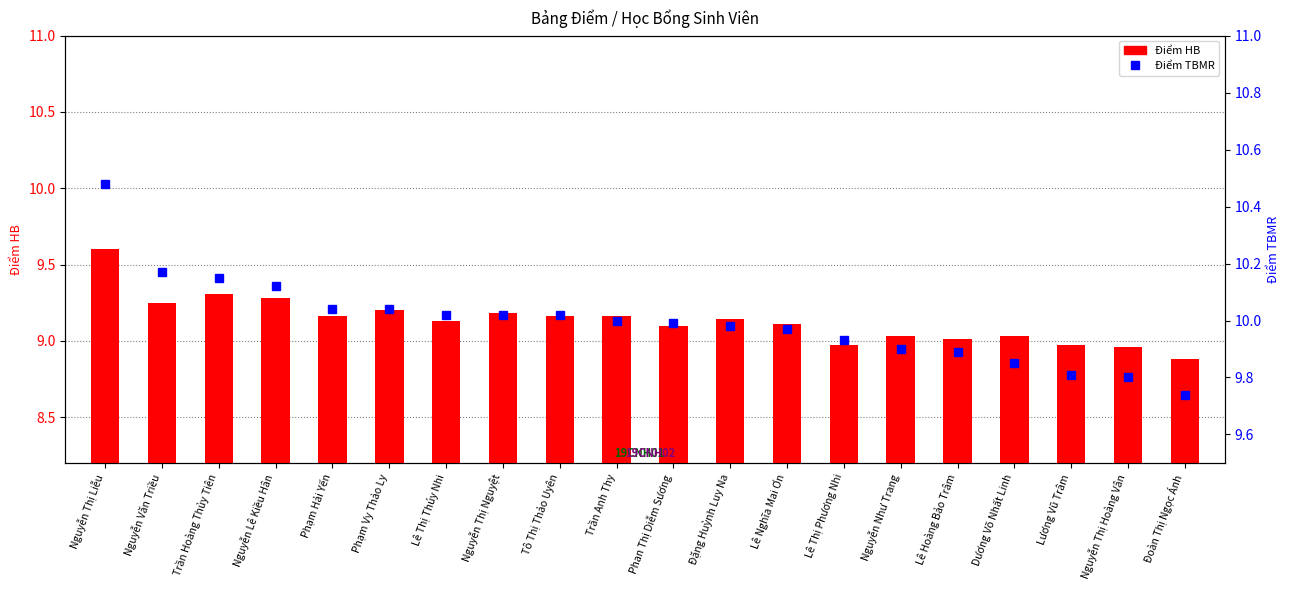

Does the chart contain stacked bars?

No